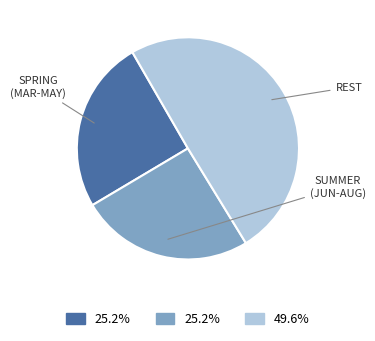

How many slices are in this pie chart?

3